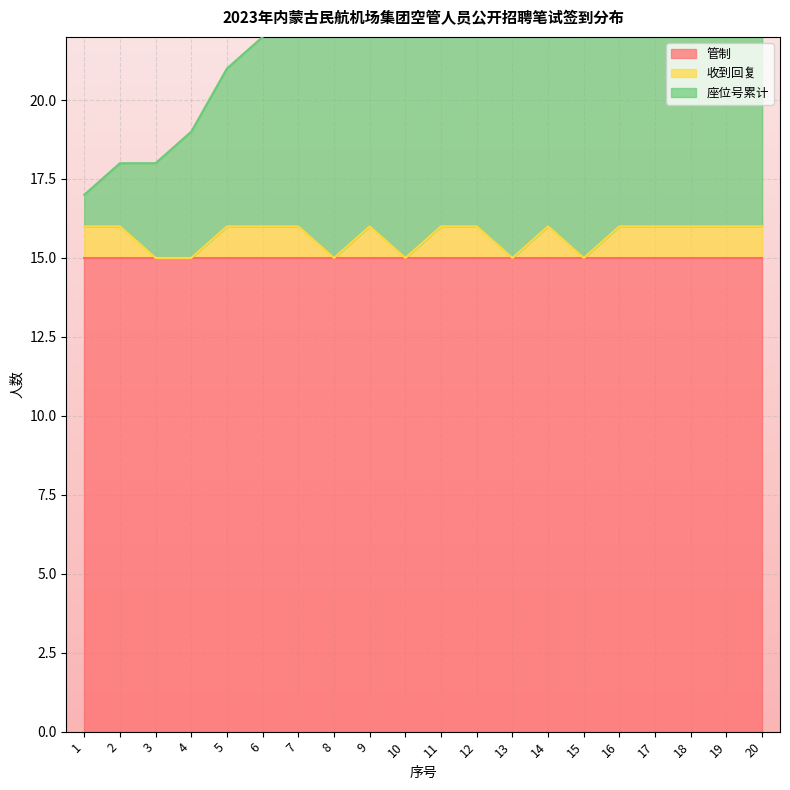

At how many categories does at least one series exceed 23?

12